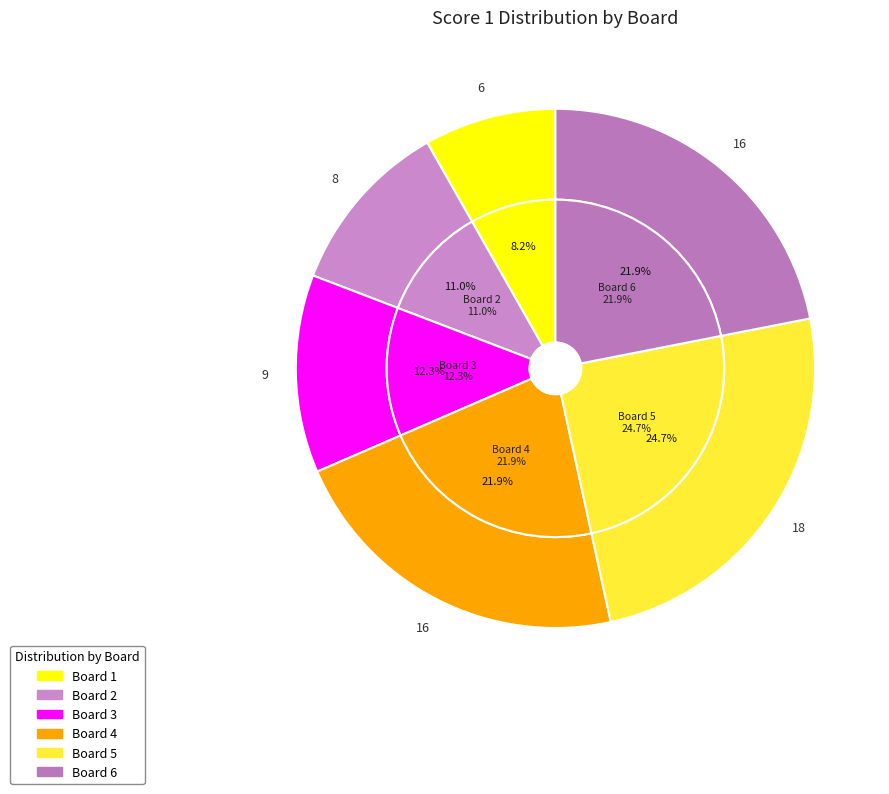

Which category has the biggest portion of the pie?

Board 5